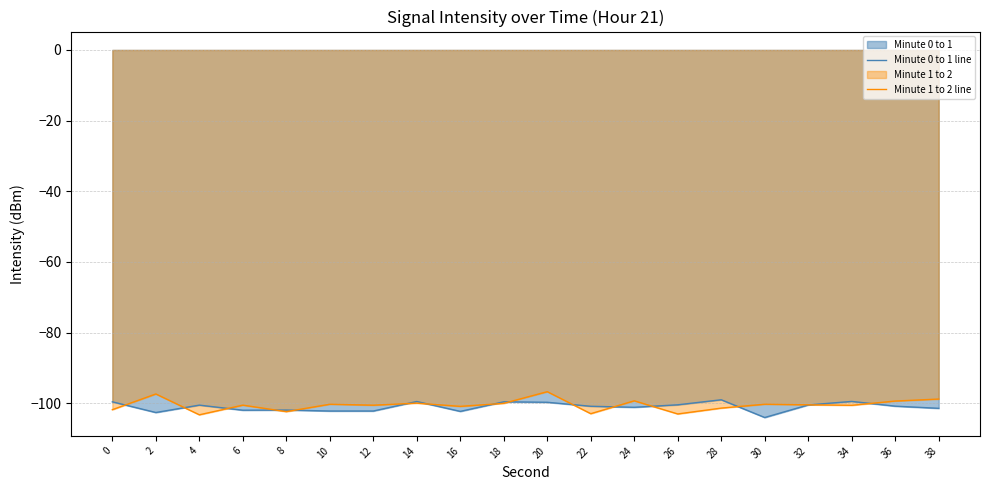

Where do Minute 1 to 2 line and Minute 0 to 1 line first cross each other?

0 and 2